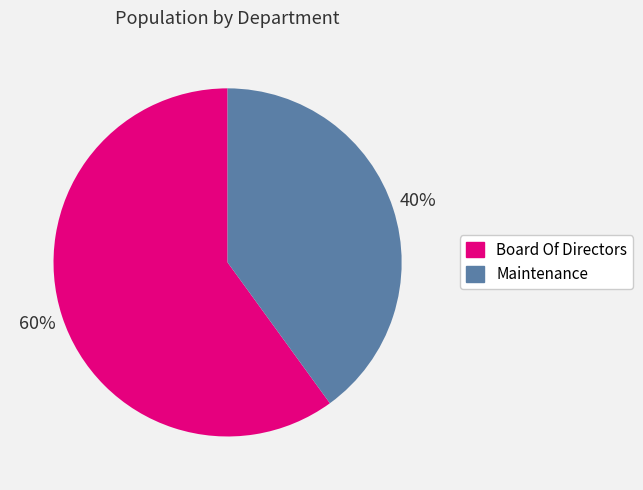

Rank the categories by value from lowest to highest.

Maintenance, Board Of Directors